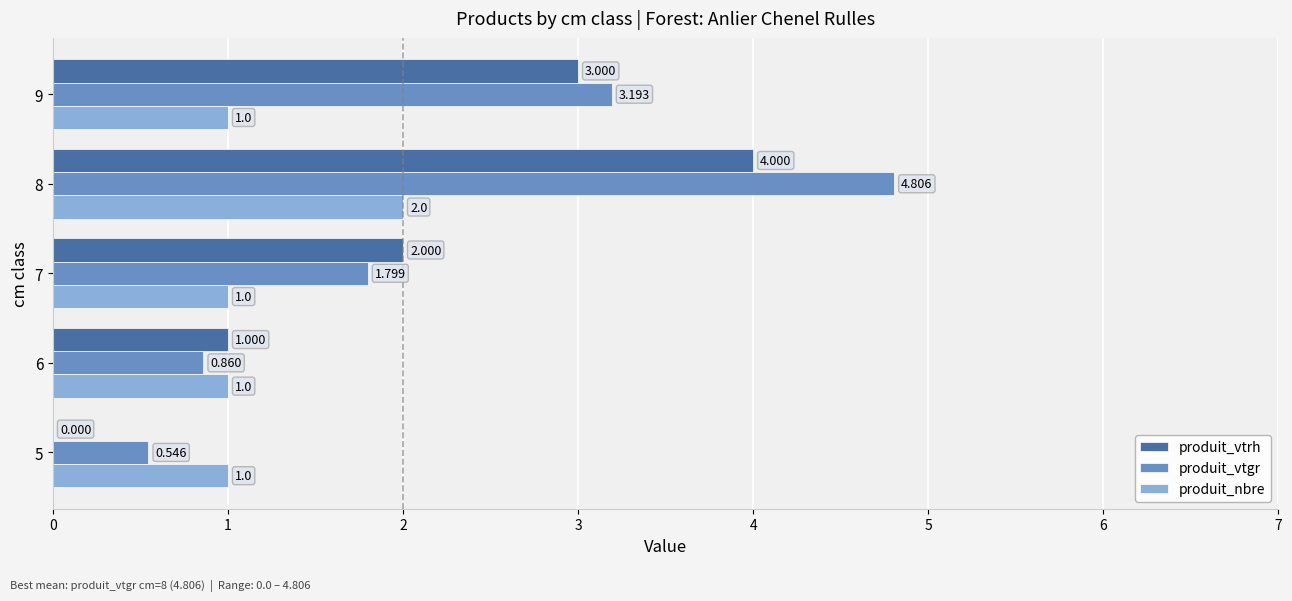

What is the sum of all produit_nbre values?

6.0